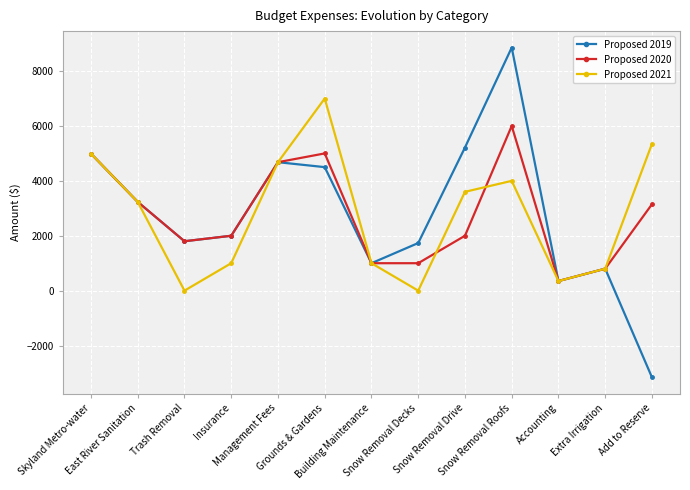

What is the smallest value displayed?

-3157.5